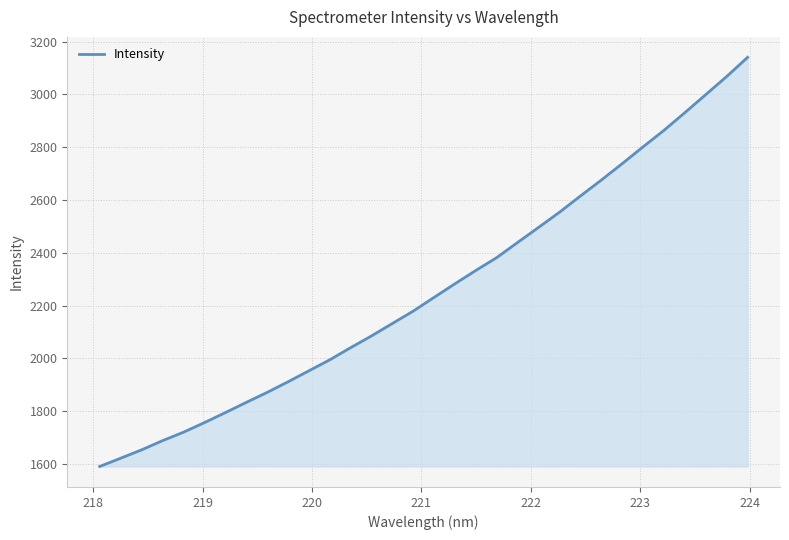

What is the maximum value shown in the chart?

3140.5